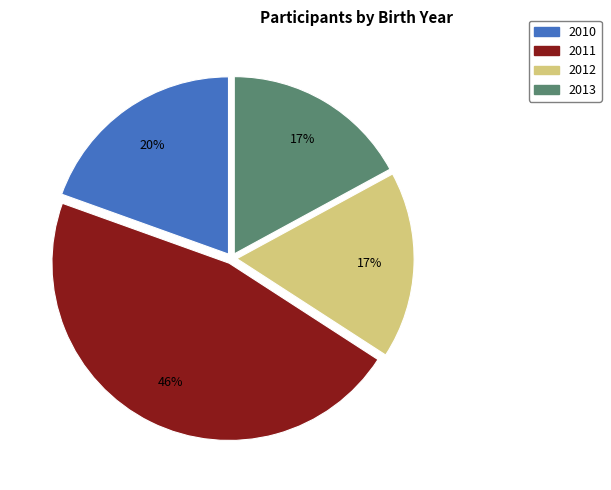

Is there a majority slice in this chart?

No